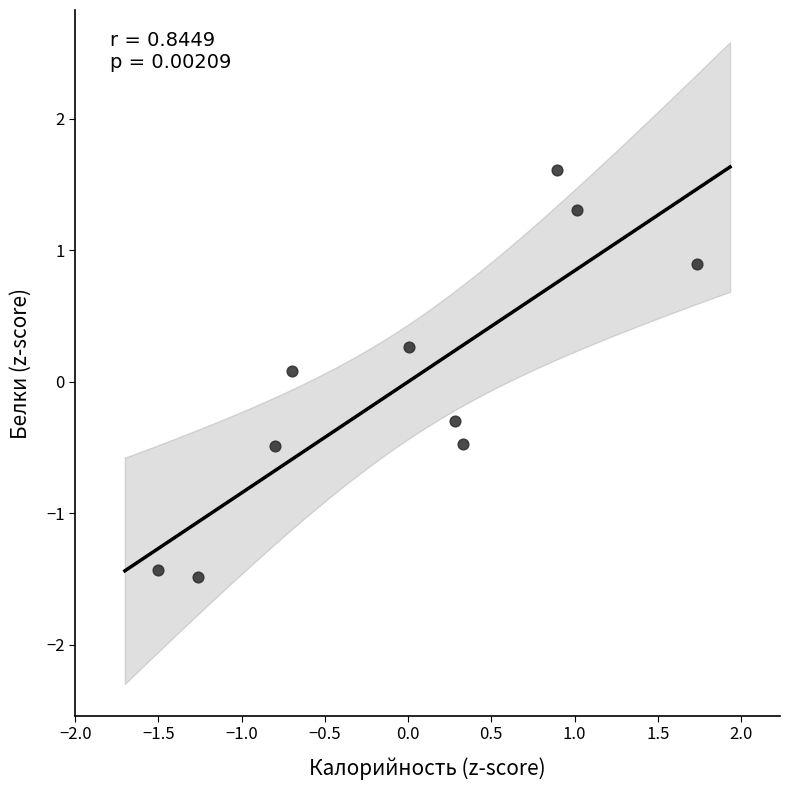

What is the range of Y values (max minus min)?

3.1